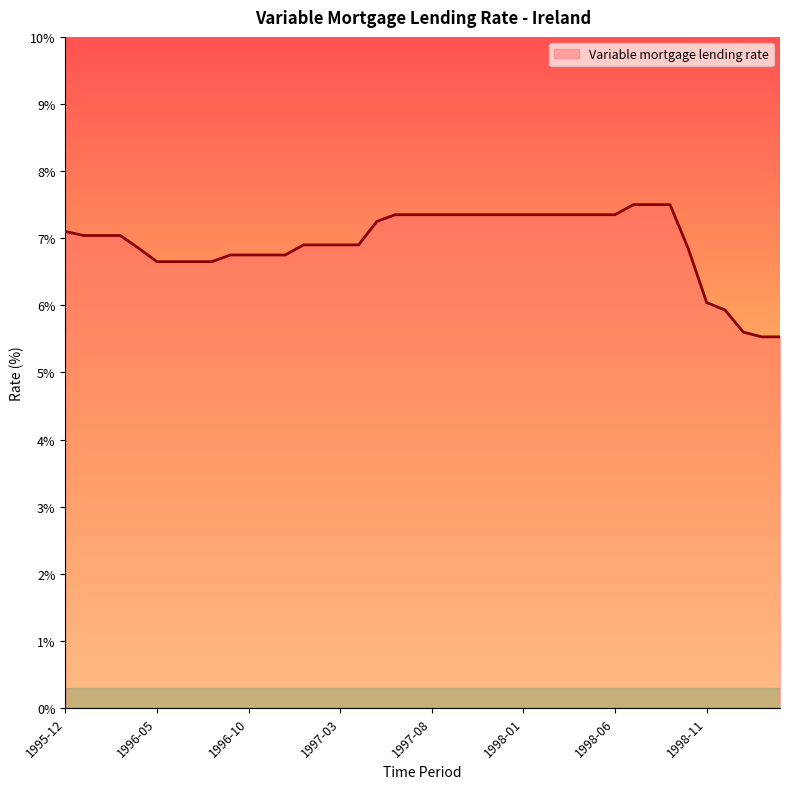

What is the greatest value displayed?

7.5